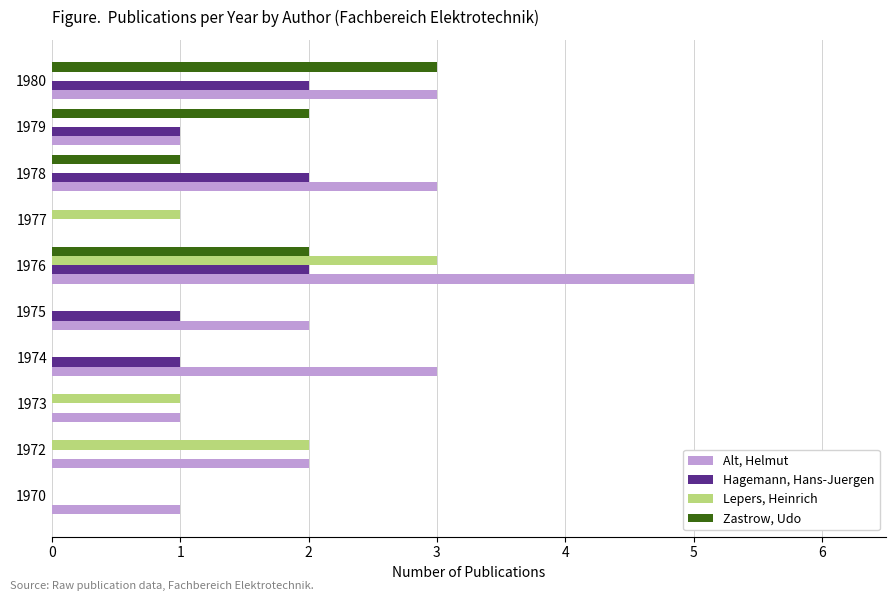

Is it true that Alt, Helmut equals 1 at 1970?

True